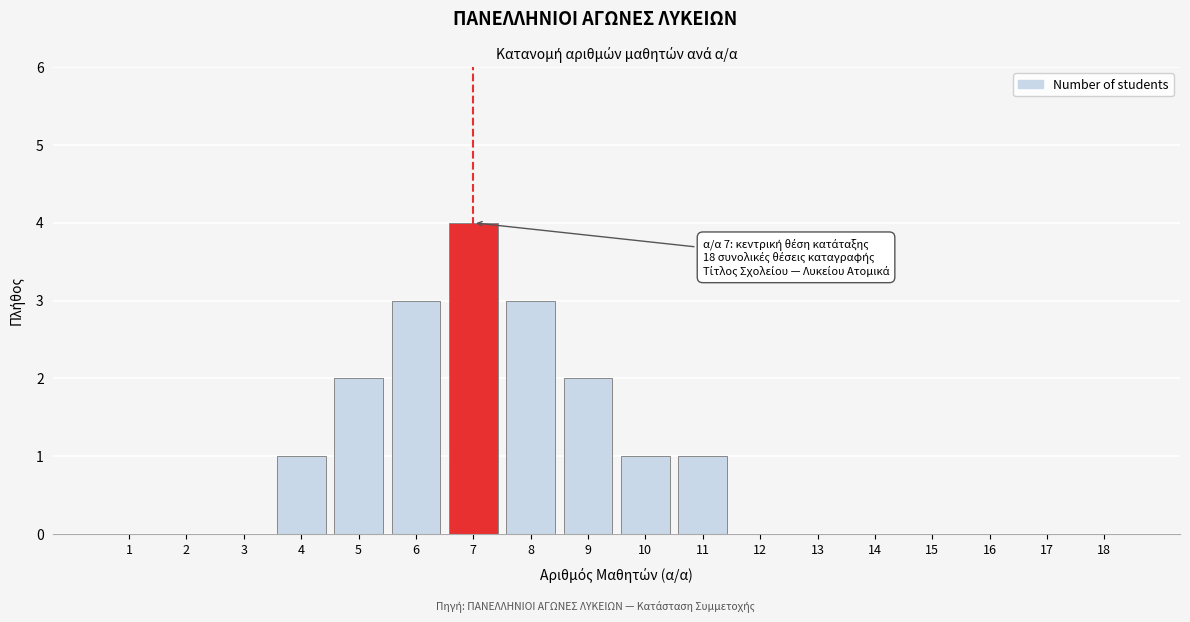

Reading right to left, list all the values displayed in this chart.

18=0	17=0	16=0	15=0	14=0	13=0	12=0	11=1	10=1	9=2	8=3	7=4	6=3	5=2	4=1	3=0	2=0	1=0